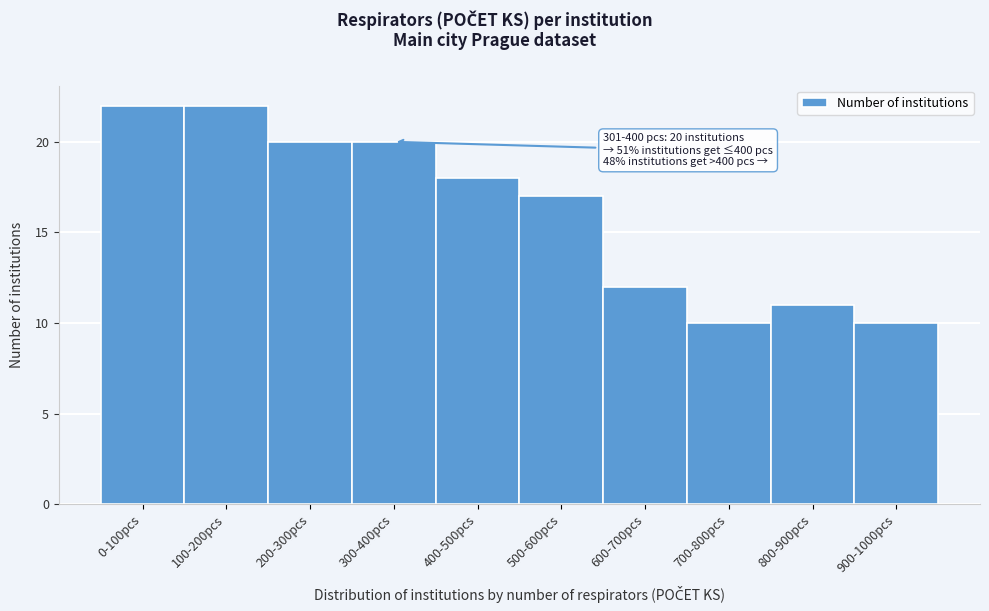

Reading left to right, extract all data points from this chart.

0-100pcs=22	100-200pcs=22	200-300pcs=20	300-400pcs=20	400-500pcs=18	500-600pcs=17	600-700pcs=12	700-800pcs=10	800-900pcs=11	900-1000pcs=10